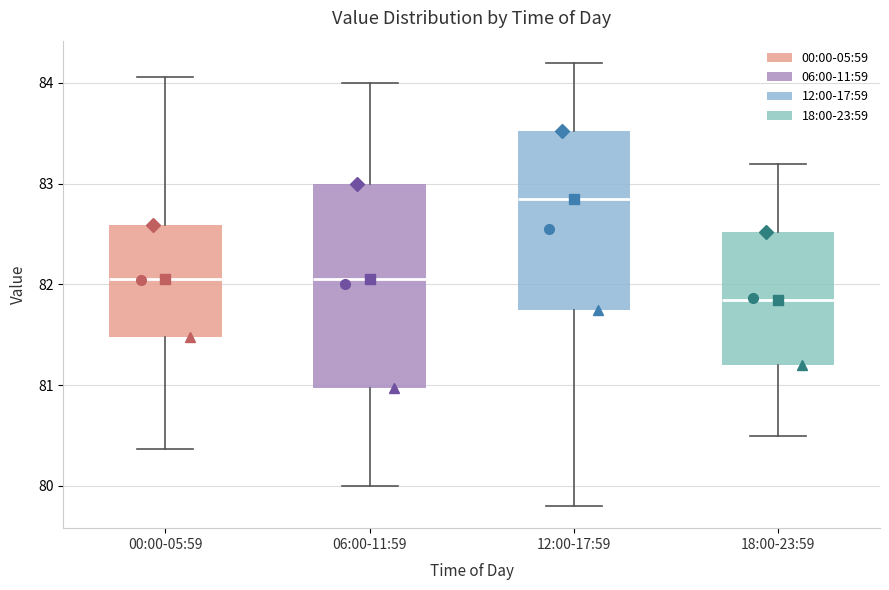

Which box is the tallest, from its lower edge to its upper edge?

06:00-11:59